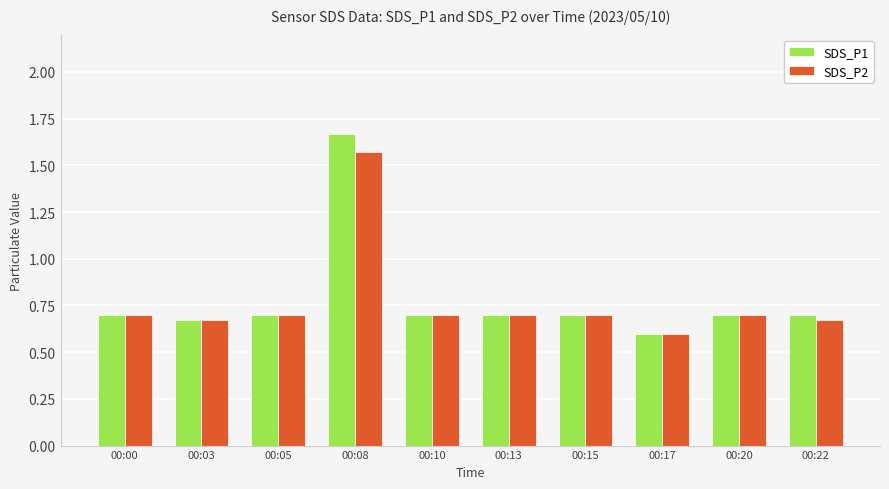

Count the number of data series in this chart.

2